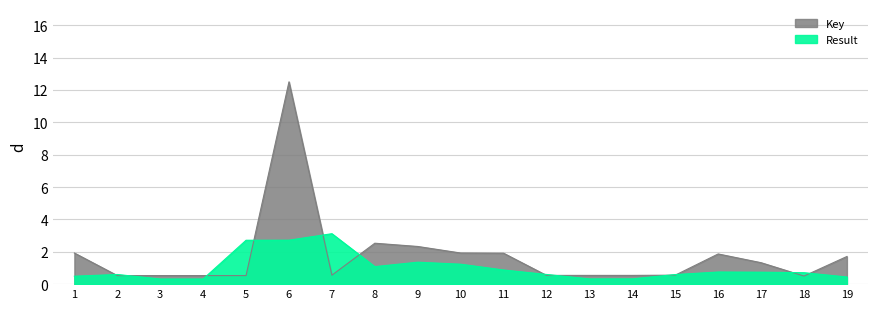

True or false: the data shows 0.2 at 14.

False